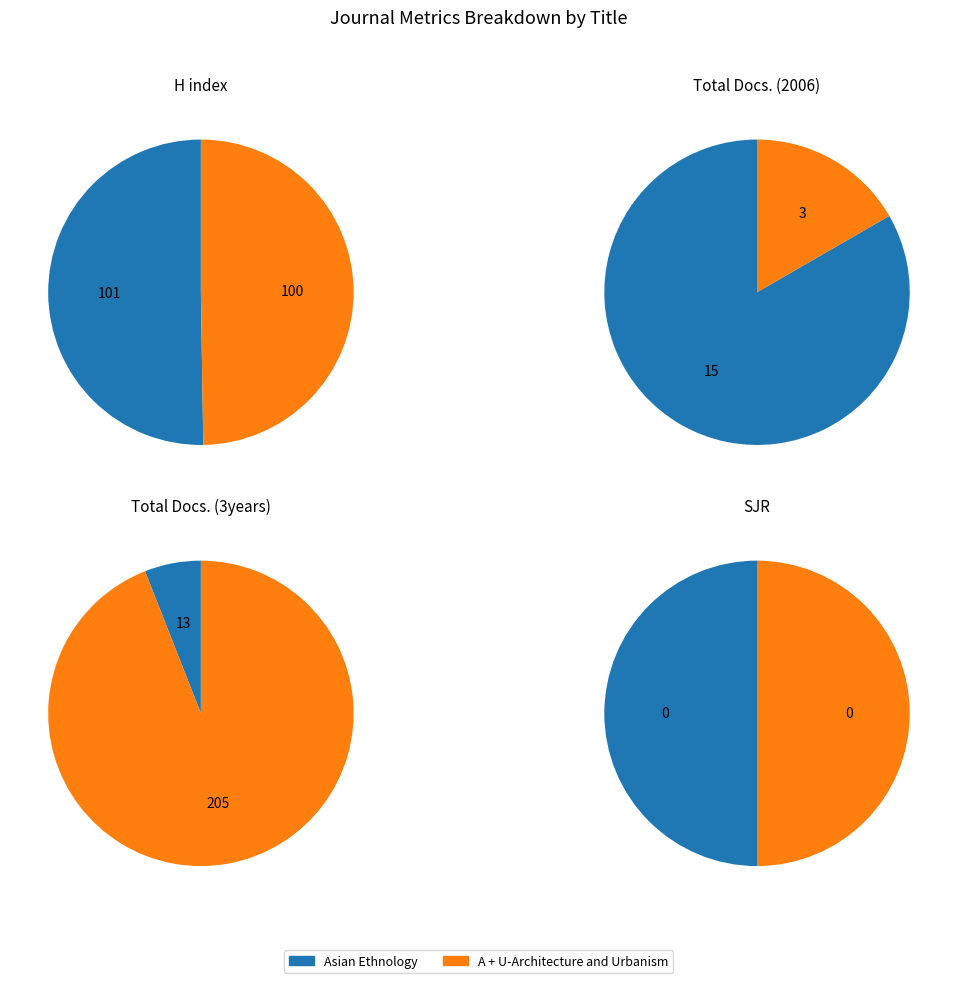

To the nearest percent, what portion does A + U-Architecture and Urbanism represent?

94%